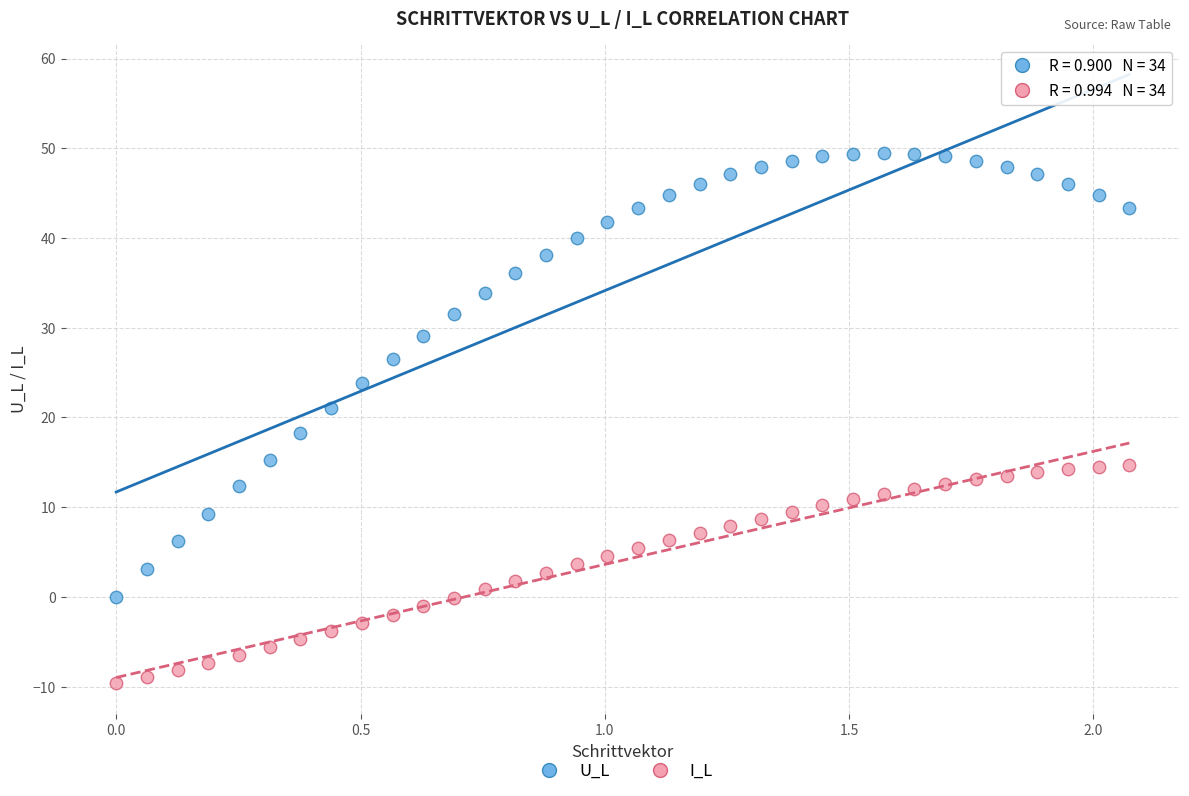

Which series contains the lowest Y value?

I_L